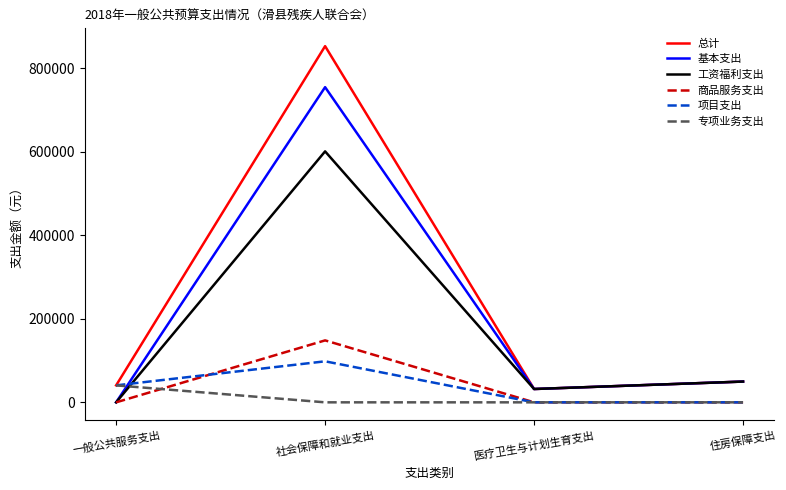

The 总计 series shows 225866.1 at 社会保障和就业支出. True or false?

False